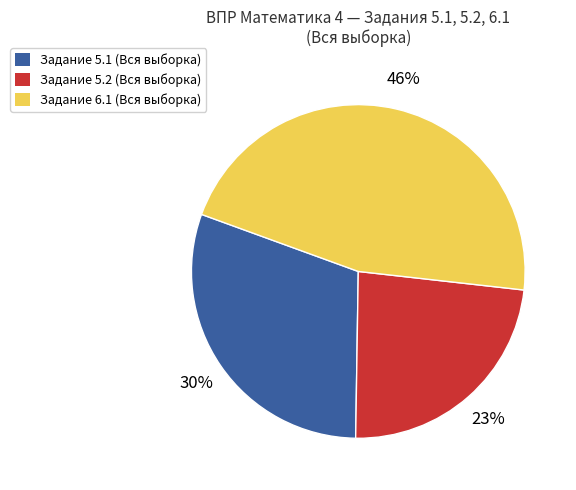

To the nearest percent, what is the difference between the largest and smallest slice percentages?

23%